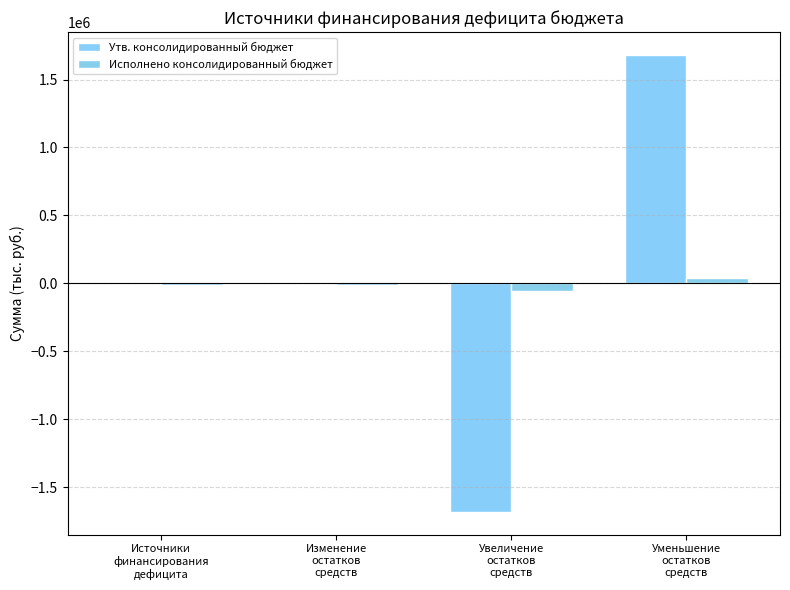

At which category does the chart reach its peak across all series?

Уменьшение
остатков
средств